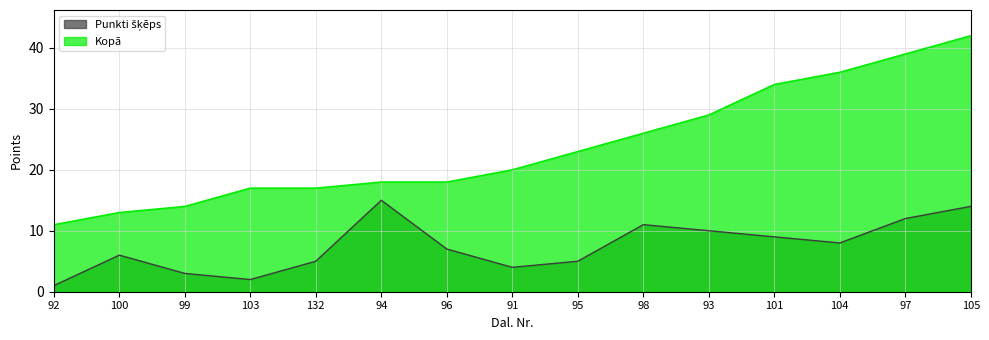

Where is the first local minimum for Punkti šķēps?

103